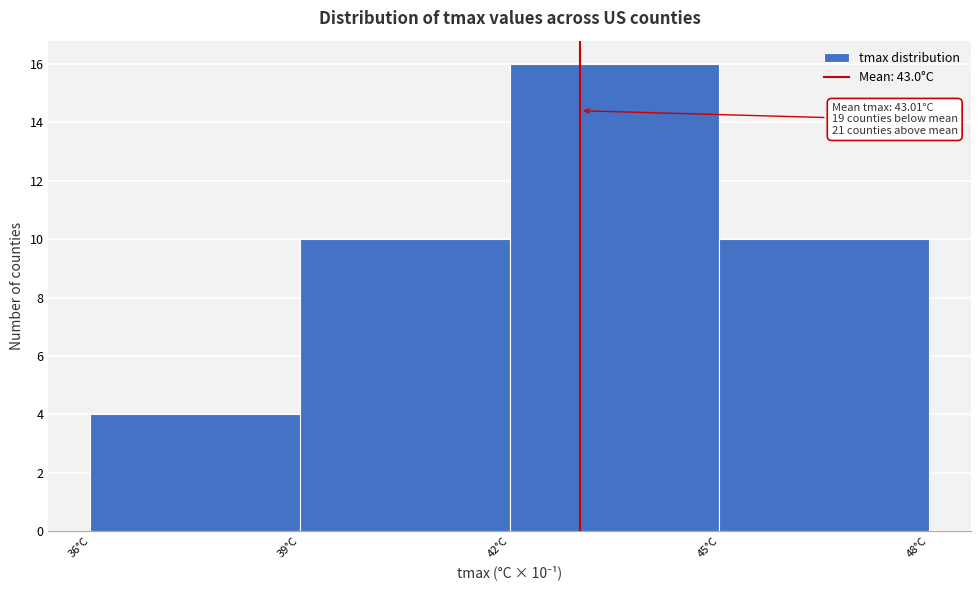

Which range on the x-axis has the tallest bar?

42 to 45